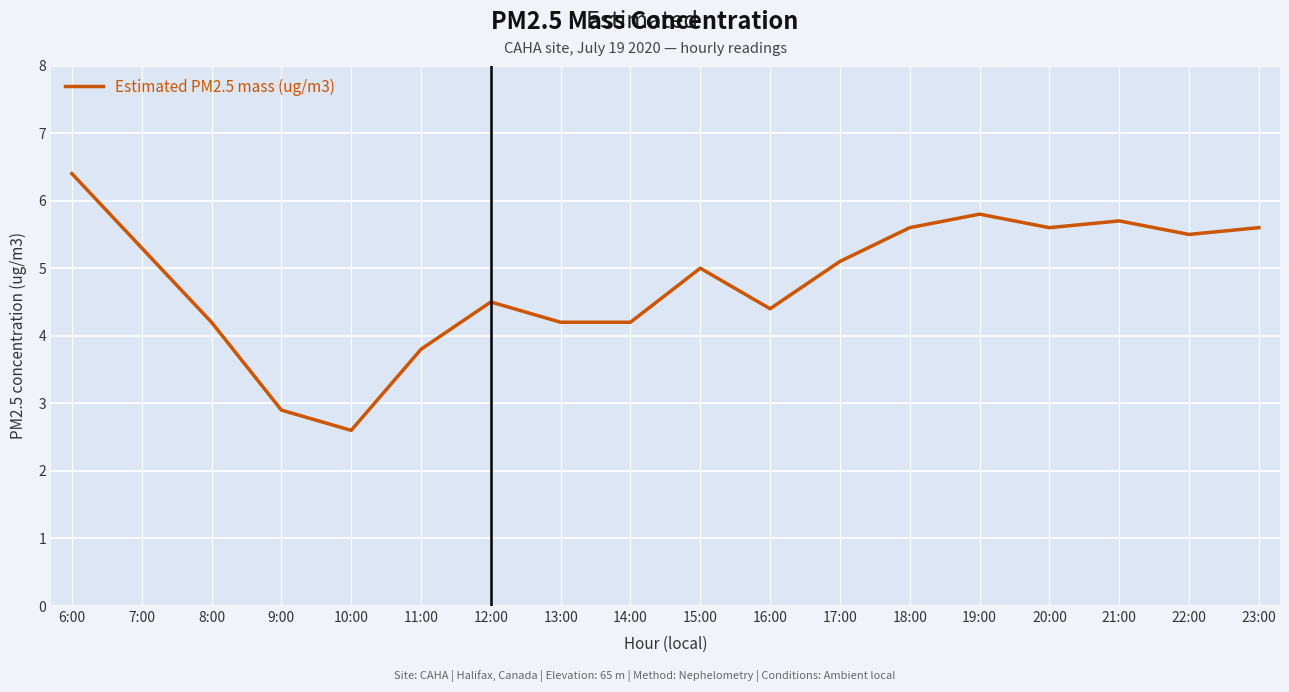

Between 23:00 and 12:00, which is larger?

23:00